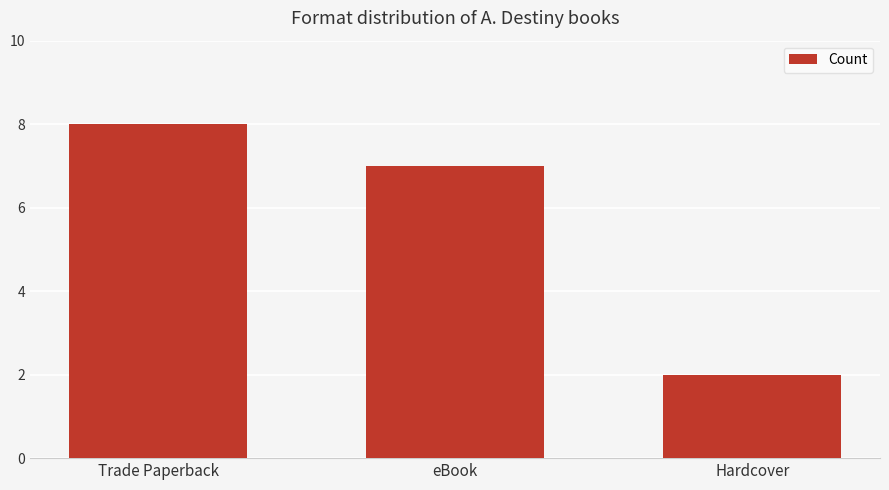

What is the smallest value displayed?

2